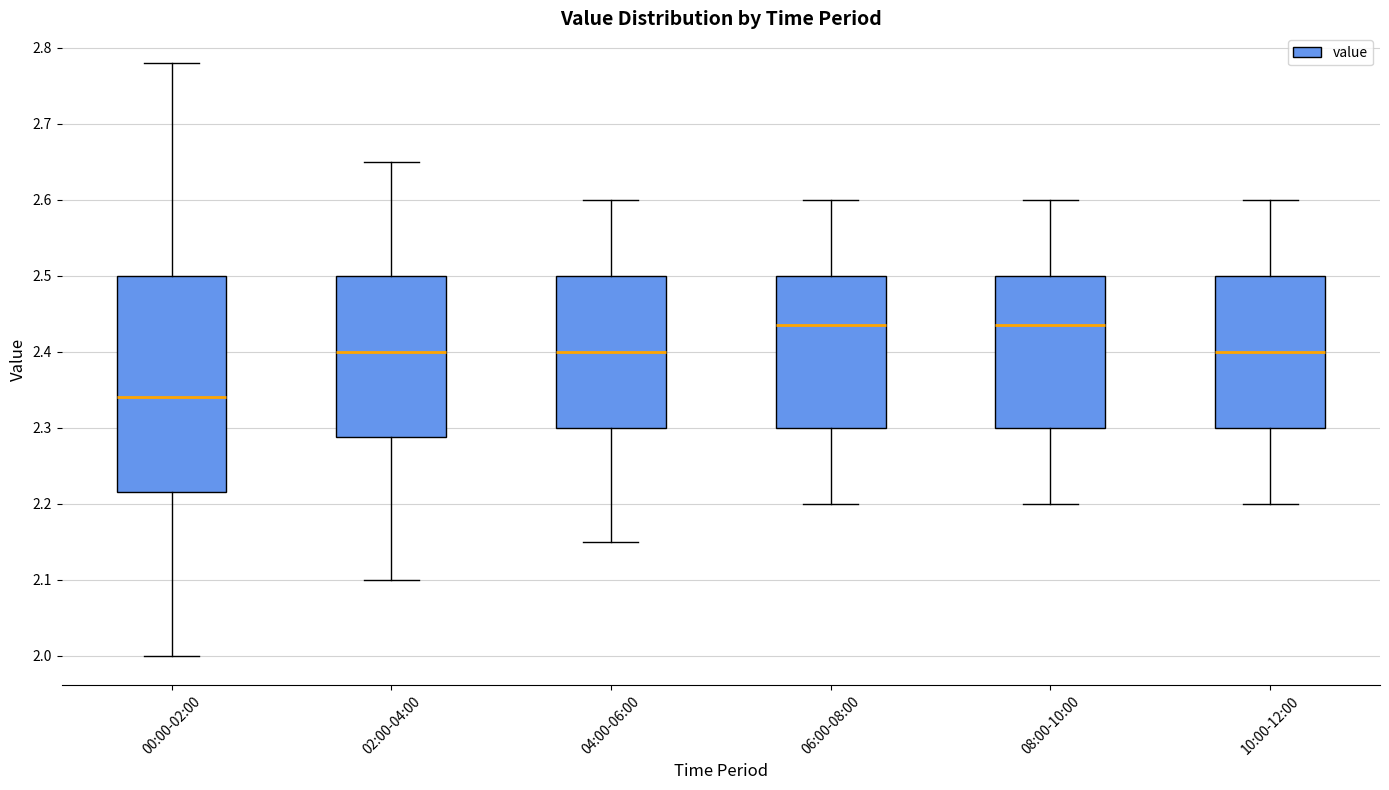

Reading left to right, read every box against the y-axis: the position of its median line, the range the box covers, and the ends of its whiskers. The values are not printed on the chart, so give them approximately, as read against the axis.

00:00-02:00: median 2.34, box 2.22 to 2.50, whiskers 2.00 to 2.78
02:00-04:00: median 2.40, box 2.29 to 2.50, whiskers 2.10 to 2.65
04:00-06:00: median 2.40, box 2.30 to 2.50, whiskers 2.15 to 2.60
06:00-08:00: median 2.44, box 2.30 to 2.50, whiskers 2.20 to 2.60
08:00-10:00: median 2.44, box 2.30 to 2.50, whiskers 2.20 to 2.60
10:00-12:00: median 2.40, box 2.30 to 2.50, whiskers 2.20 to 2.60